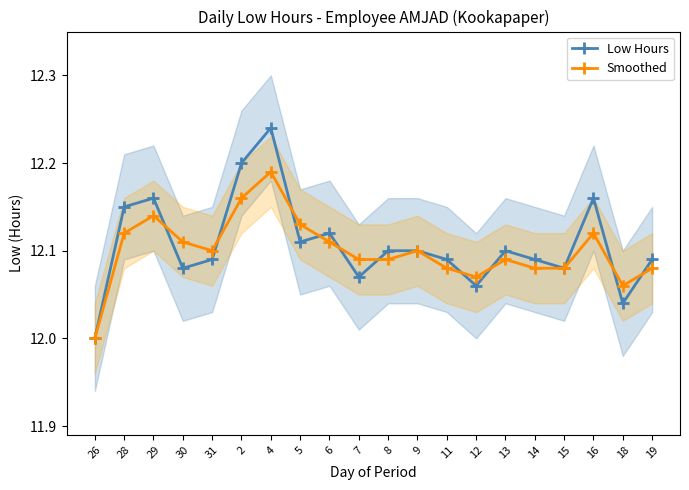

Where is the first local maximum for Low Hours?

29